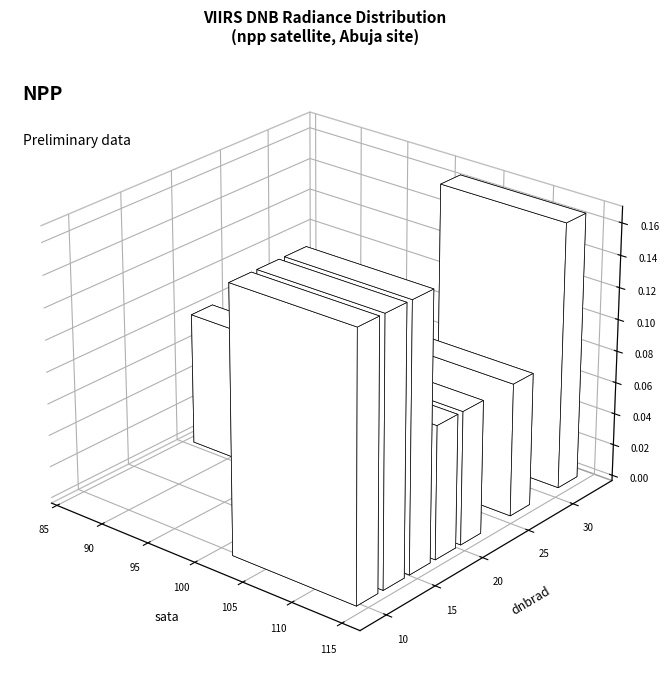

Is it true that dnbrad equals 30.1 at 3866787?

False